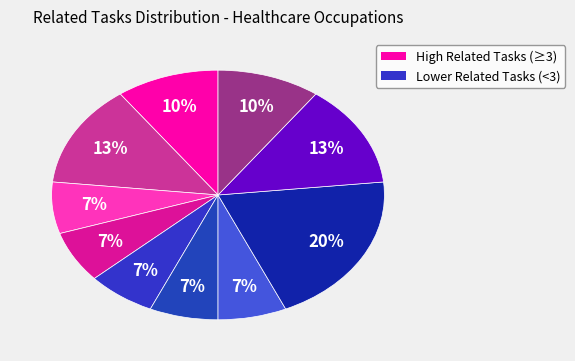

How many segments does this pie chart have?

10